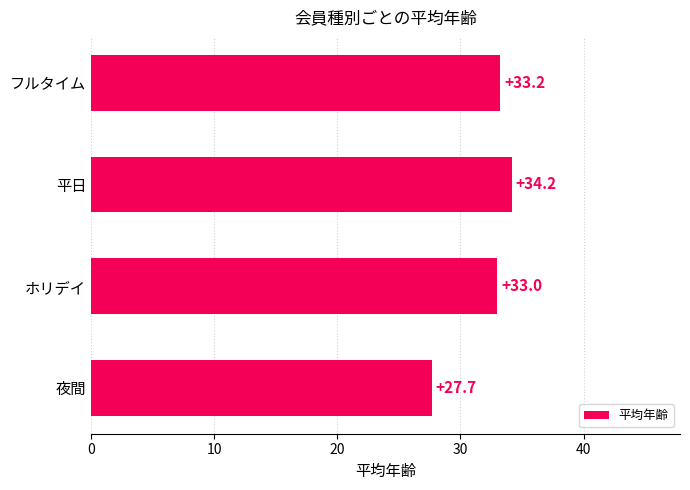

How many bars are there in total?

4